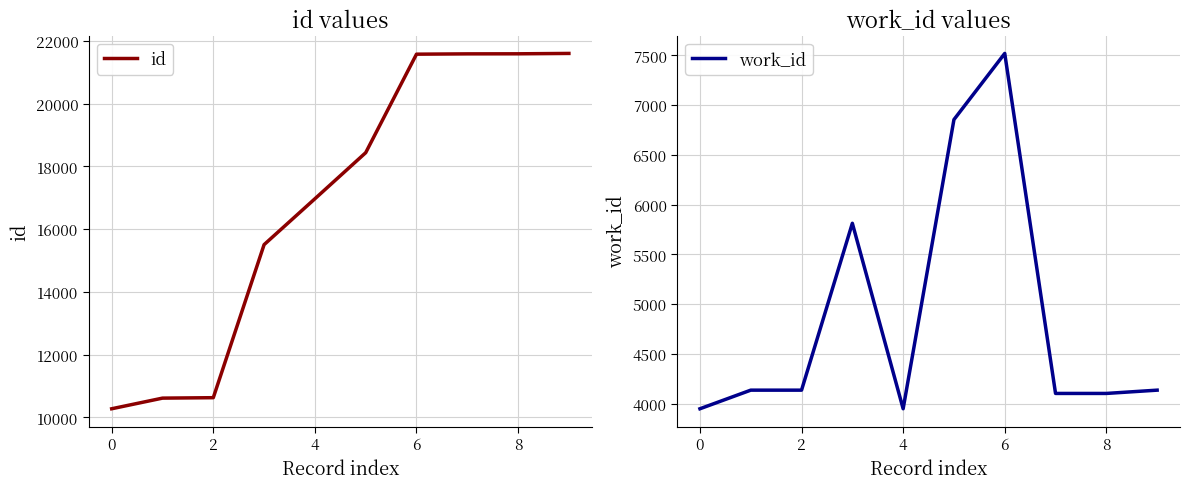

True or false: id and work_id cross at least once.

False